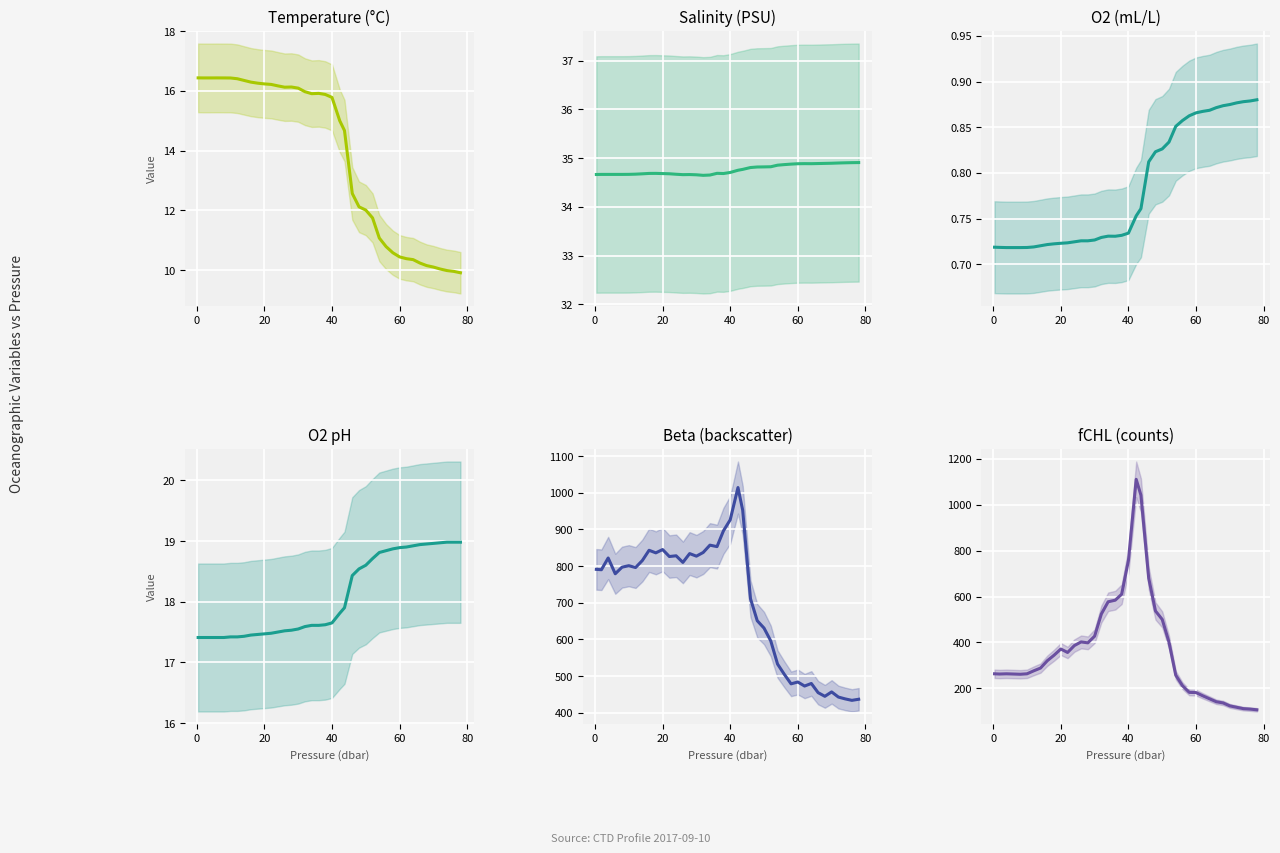

What is the highest value of the O2 (o2_t) series?

0.9